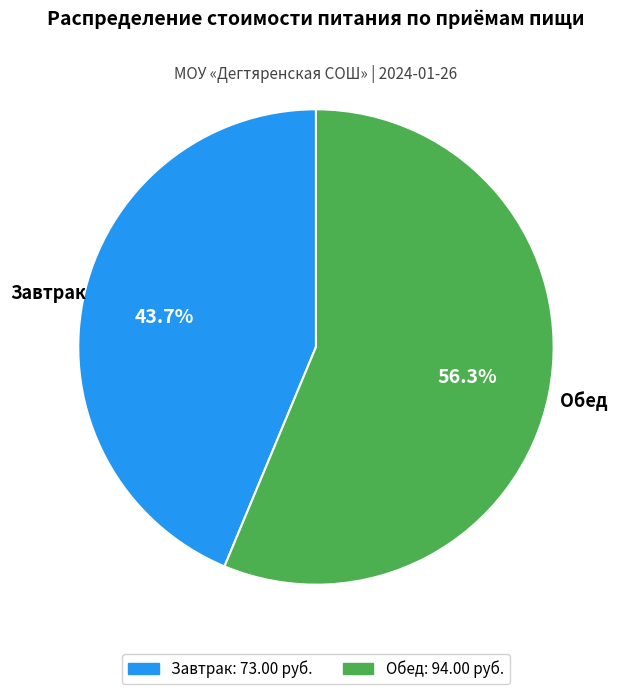

What percentage is NOT represented by Обед?

43.7%